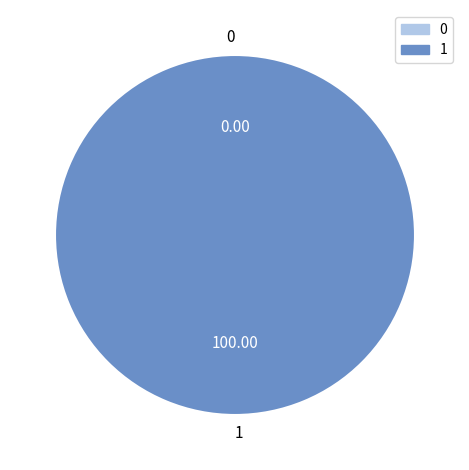

What is the largest slice in the pie chart?

1